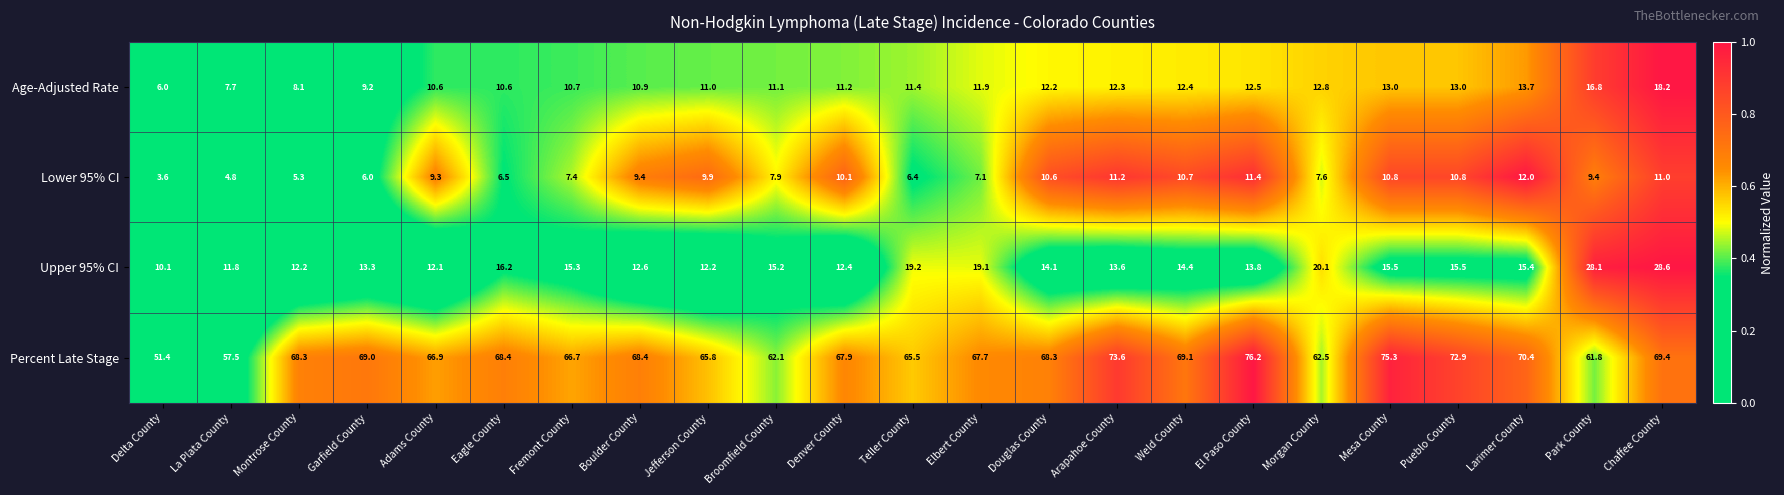

Which series has the widest spread of values?

Percent Late Stage